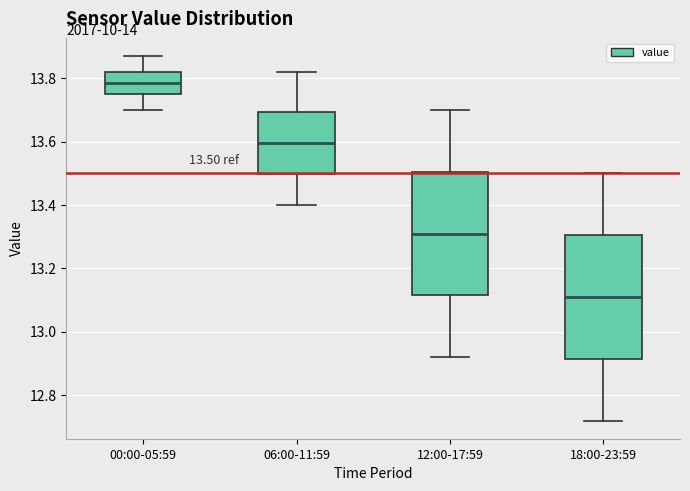

Which box has the highest median line?

00:00-05:59